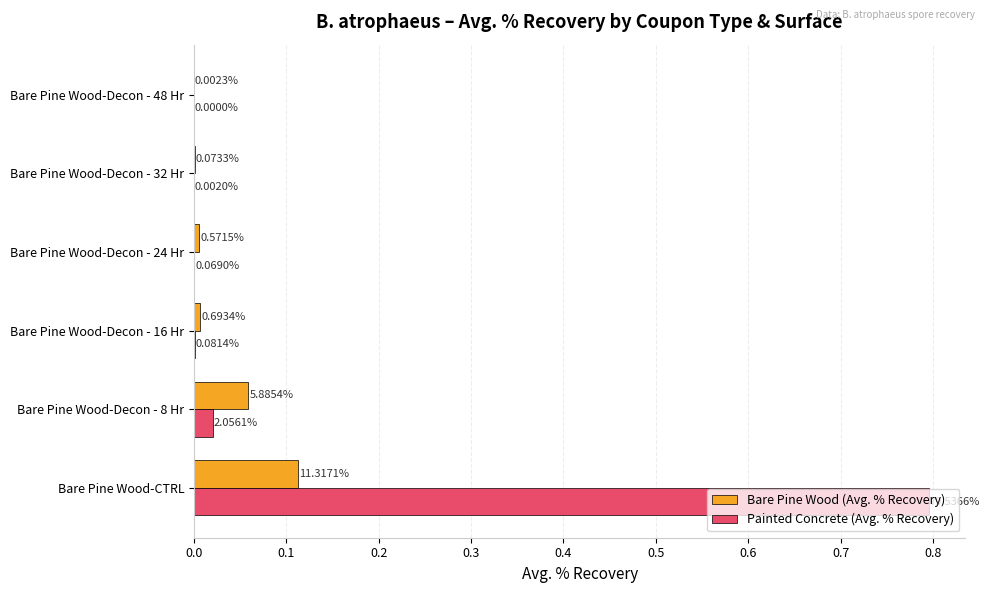

At which label does Bare Pine Wood (Avg. % Recovery) reach its peak?

Bare Pine Wood-CTRL